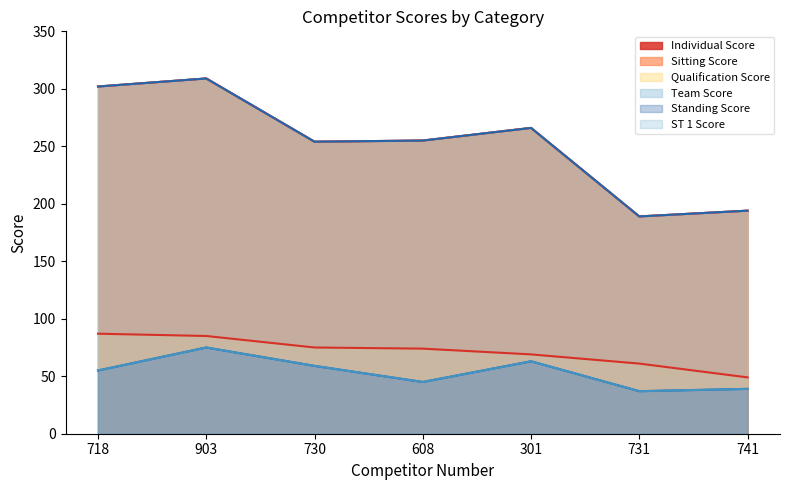

At 741, list the series in order from smallest to largest.

Standing Score, ST 1 Score, Sitting Score, Individual Score, Team Score, Qualification Score